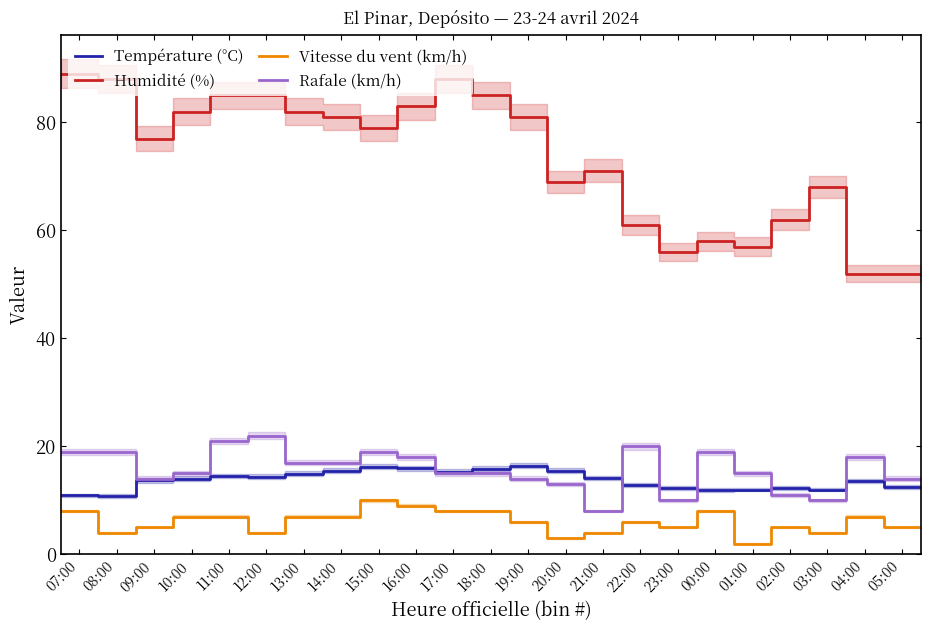

Is this an area chart (filled region under the line)?

No